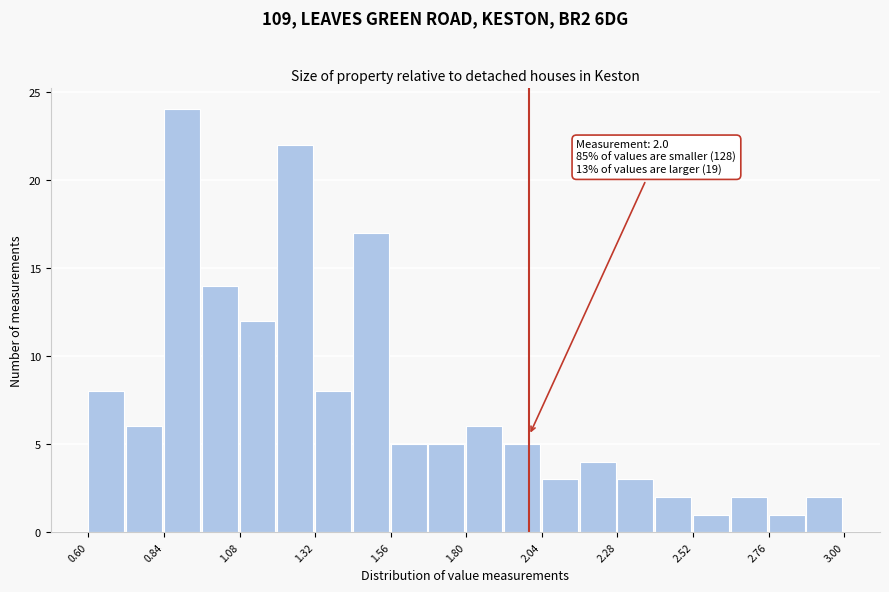

Read against the x-axis, roughly where is the centre of the tallest bar?

0.90